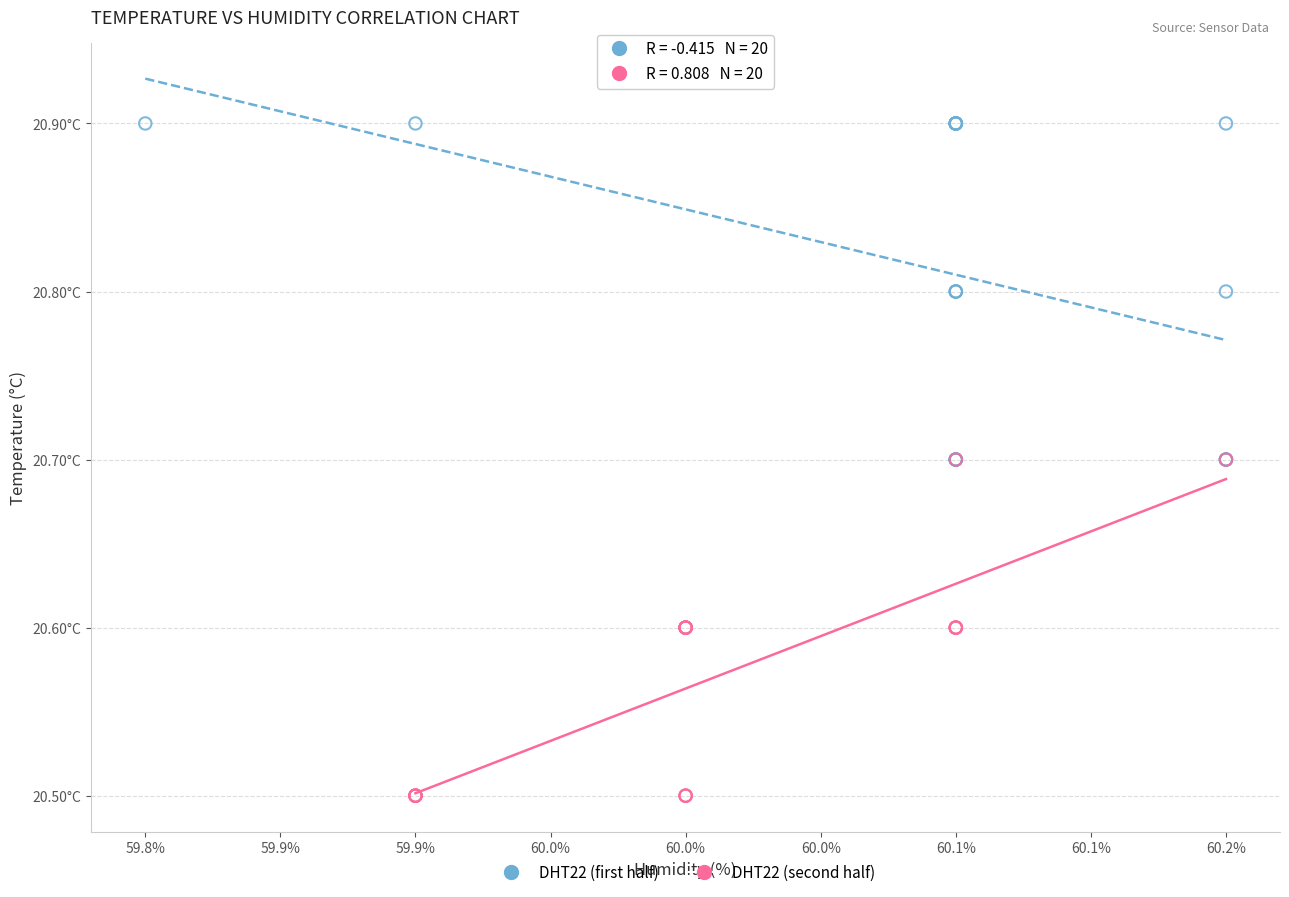

Which series reaches the minimum Y coordinate?

DHT22 (second half)